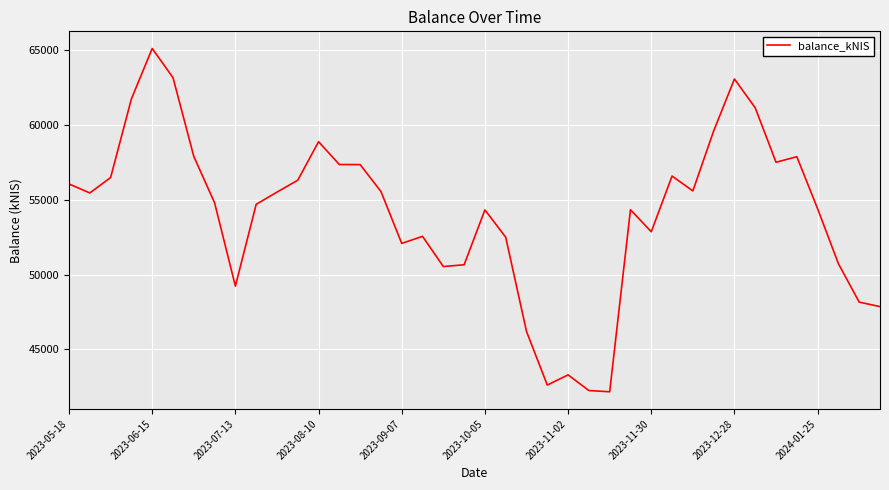

What is the difference between the maximum and minimum values?

22897.3